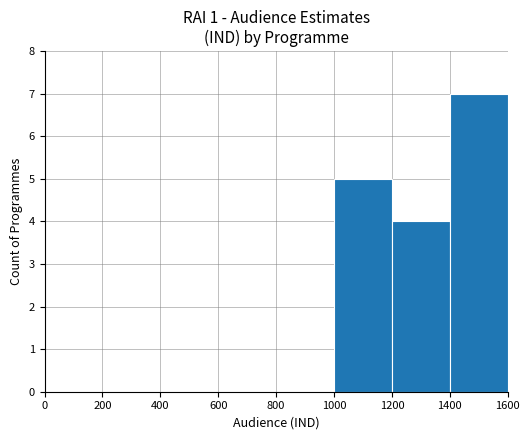

At which label is the value closest to 3?

1200